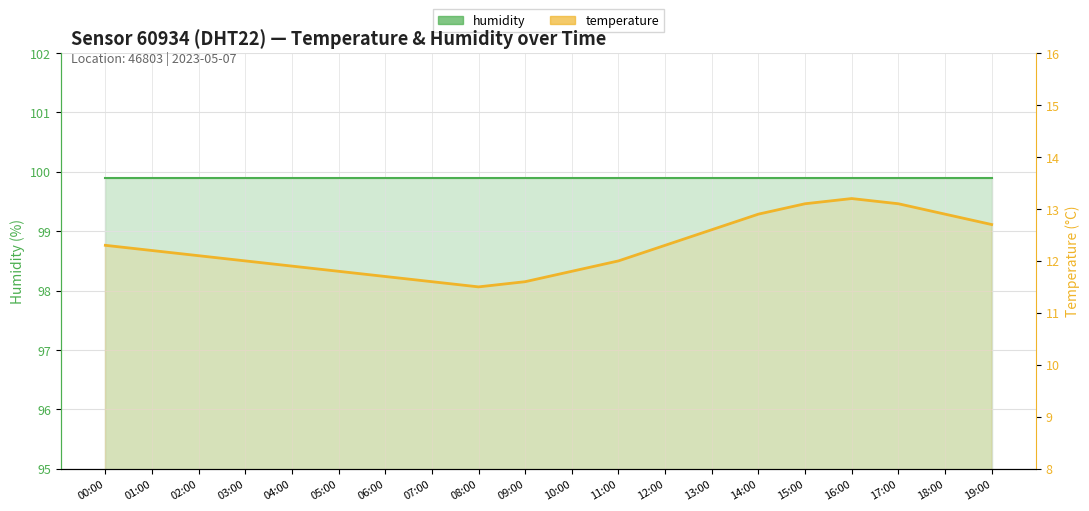

What position from the right is 13:00?

7